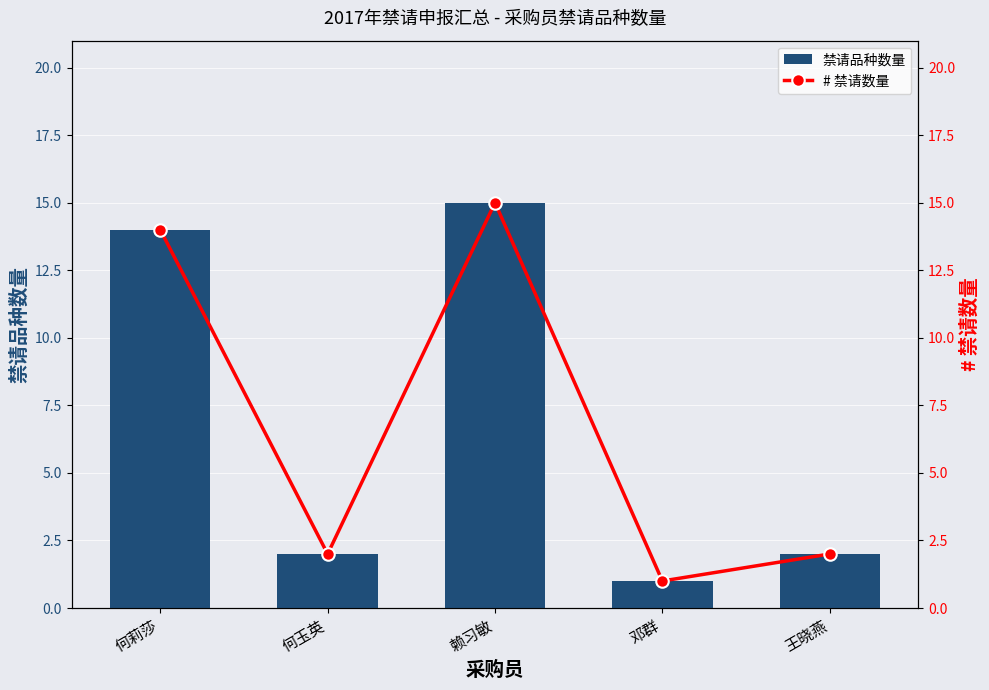

Which series has the largest range (max minus min)?

禁请品种数量